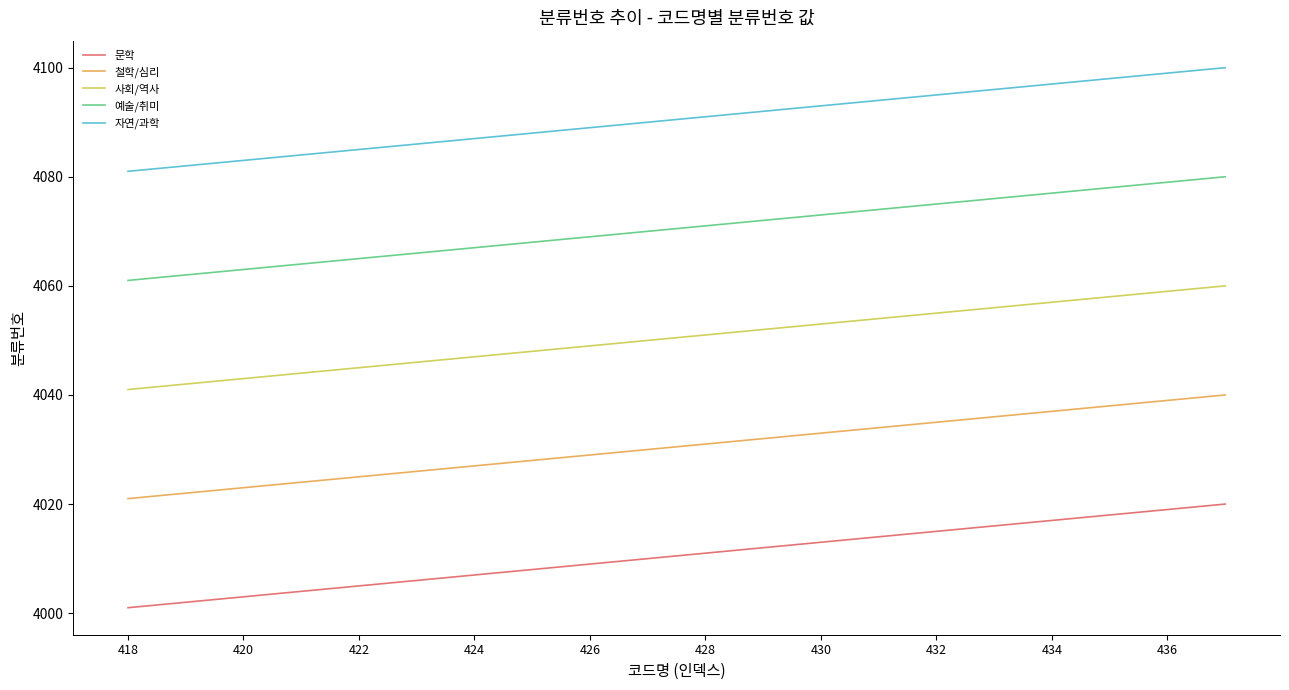

At how many categories does at least one series exceed 4023?

20